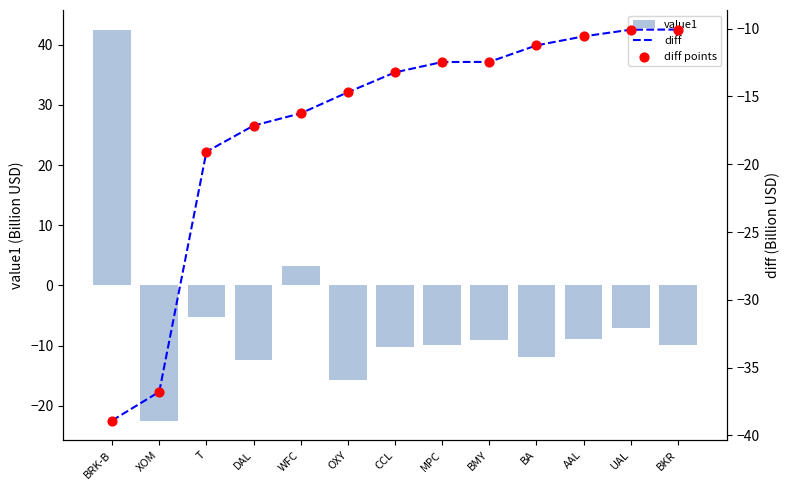

What is the total value across all series at WFC?

-29.2